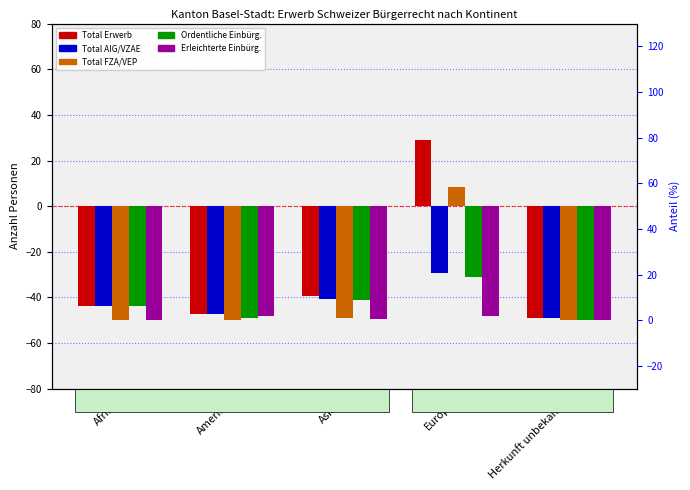

Does the chart contain stacked bars?

No